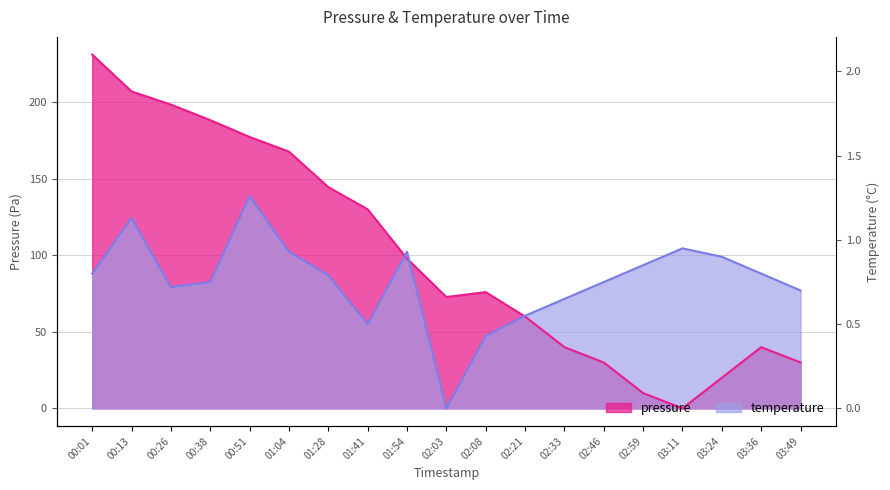

Which series has the largest total across all categories?

pressure